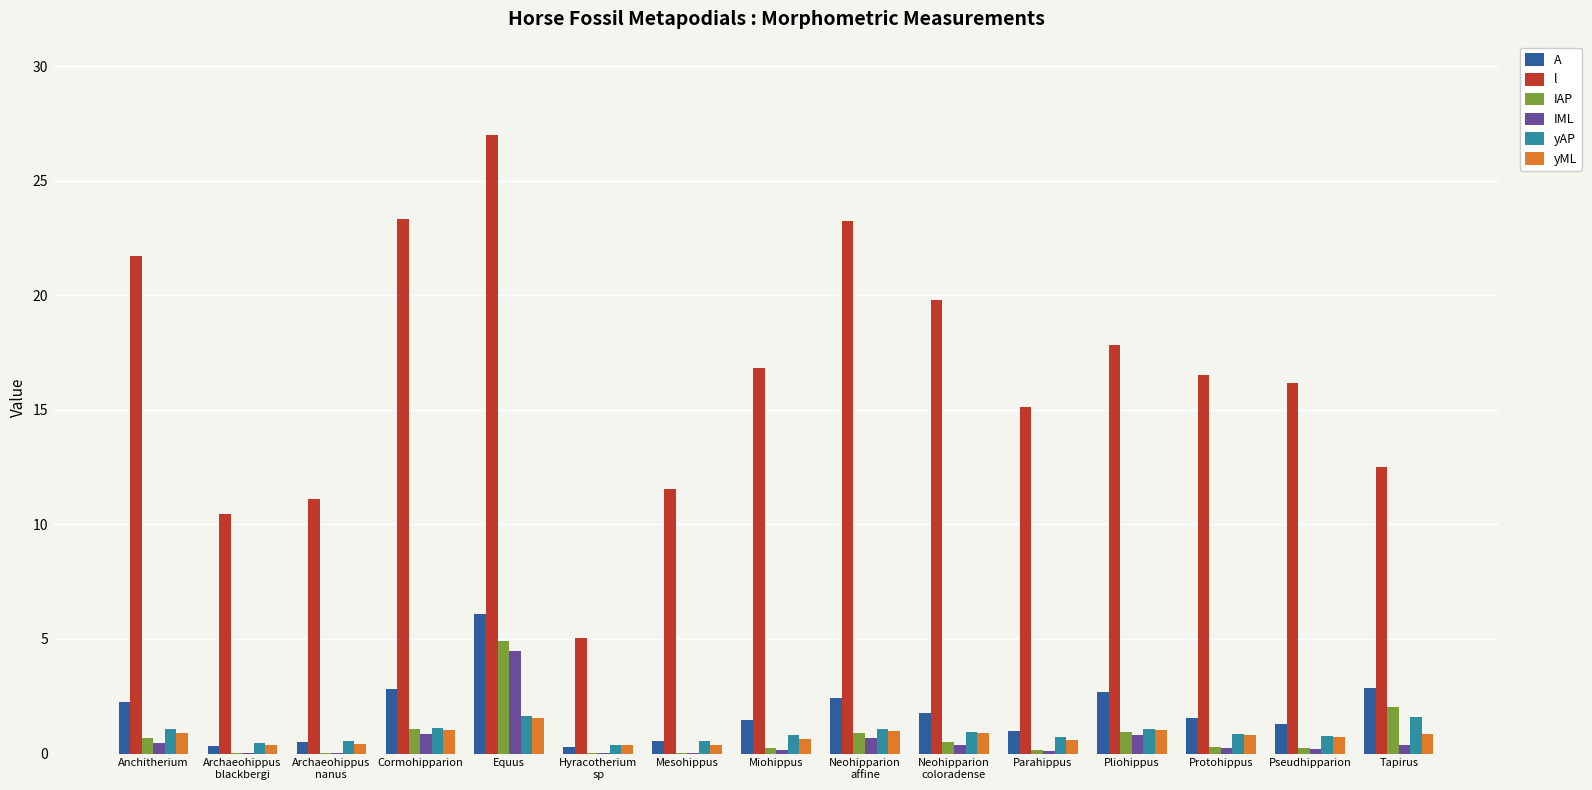

Between Equus and Tapirus, which series saw the biggest shift?

l